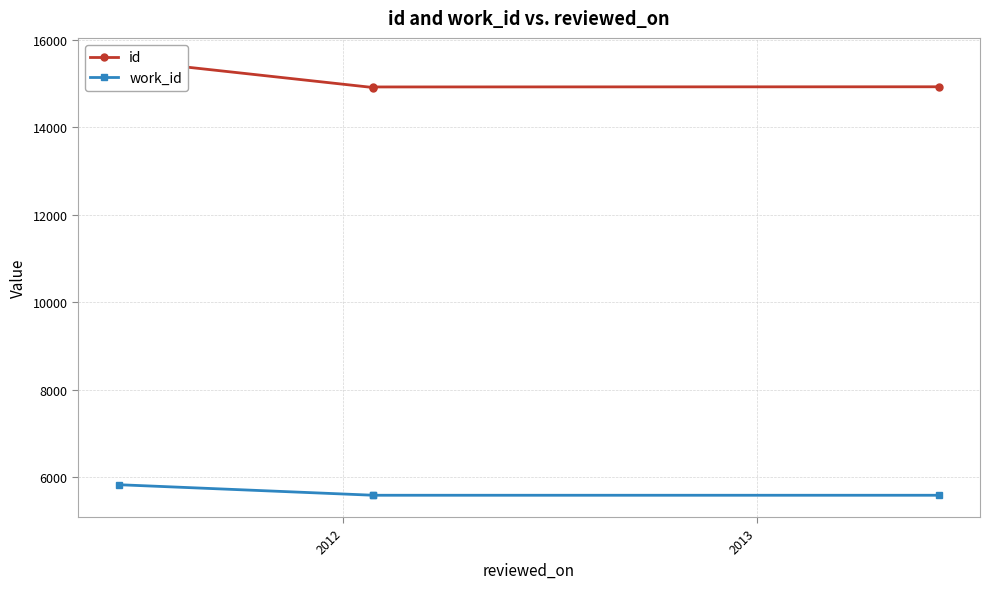

Which category has the lowest value in the id series?

2012